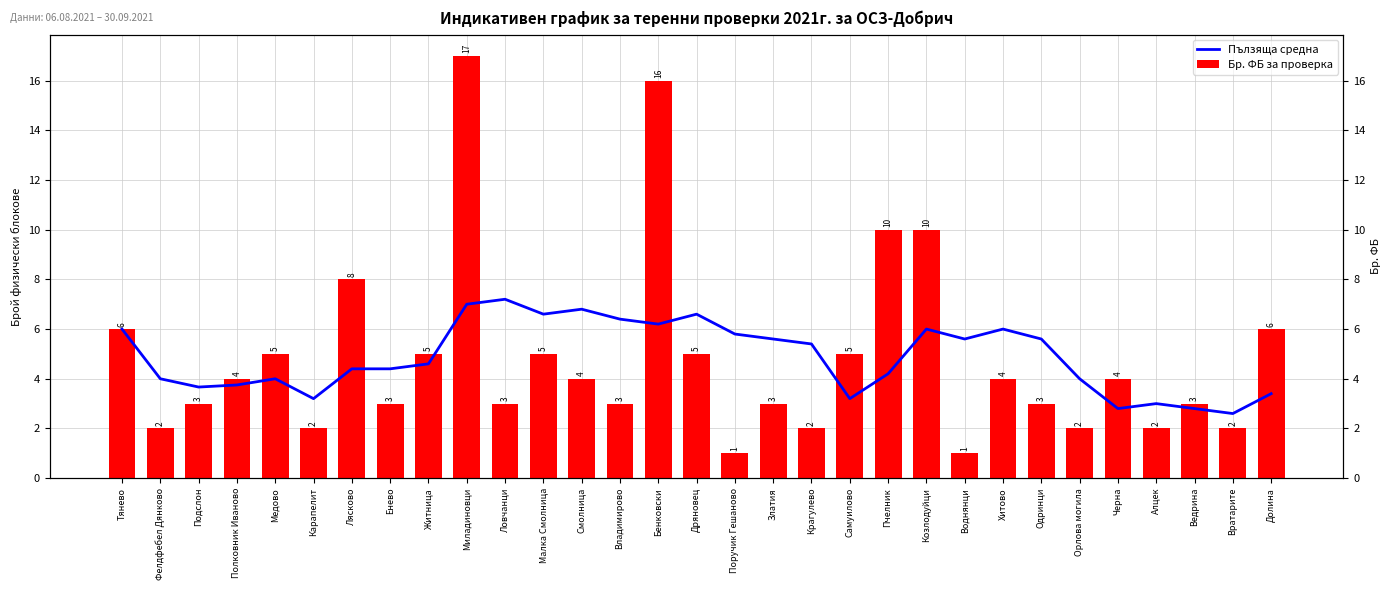

What is the label of the 30th bar from the left?

Вратарите